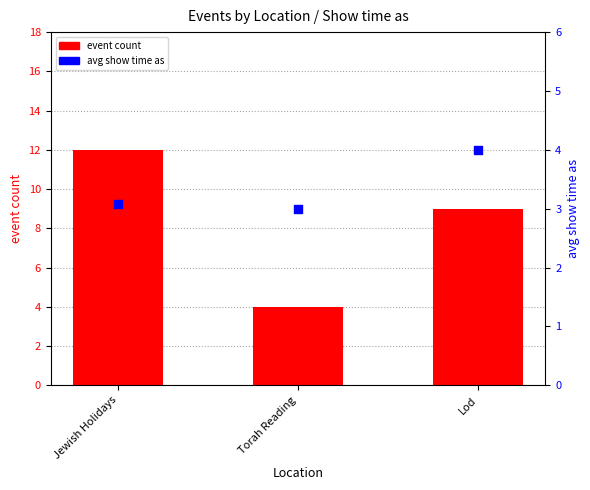

Which series has the largest Y range (max minus min)?

event count